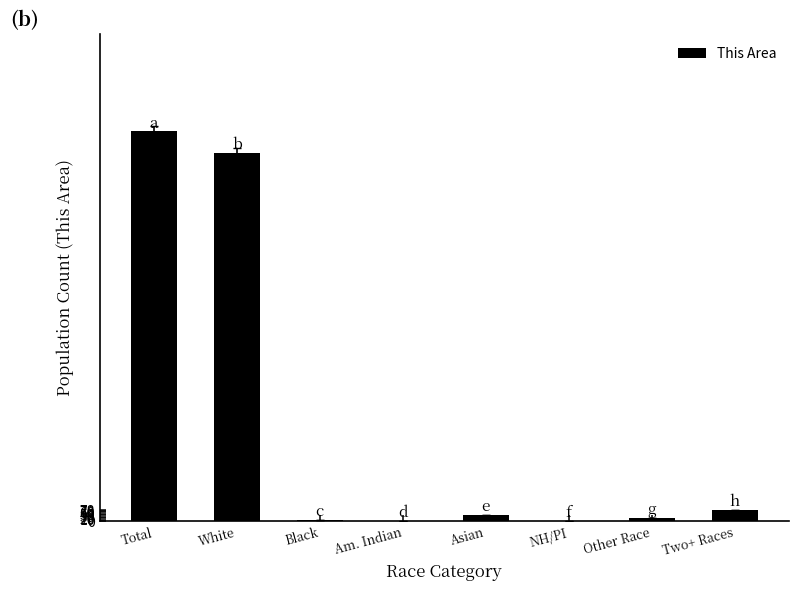

At which label is the value closest to 1356?

White